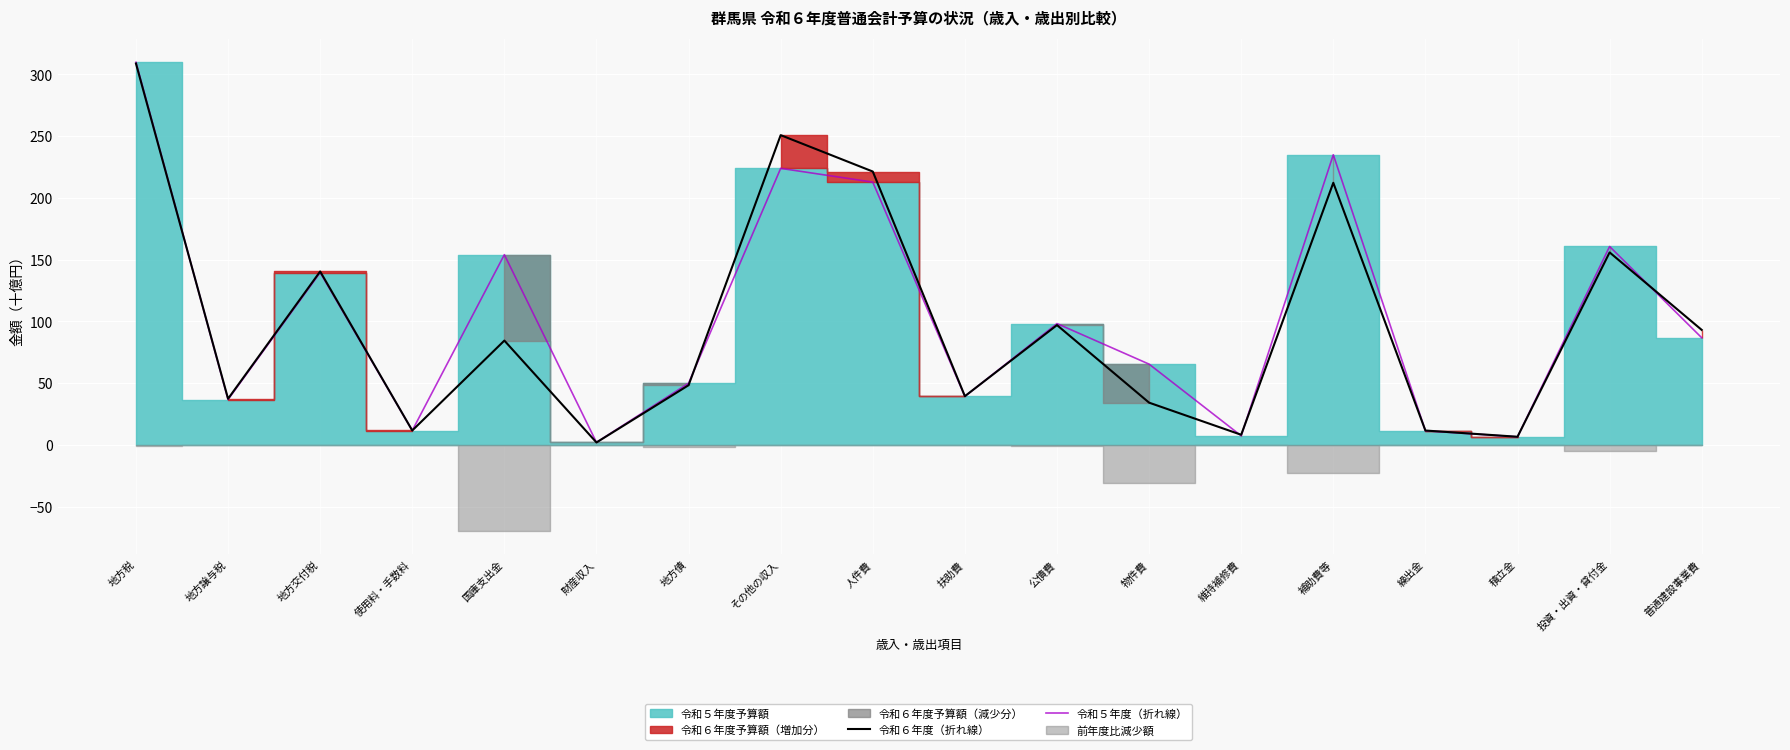

Is it true that 令和５年度（折れ線） equals 139.5 at 地方交付税?

True